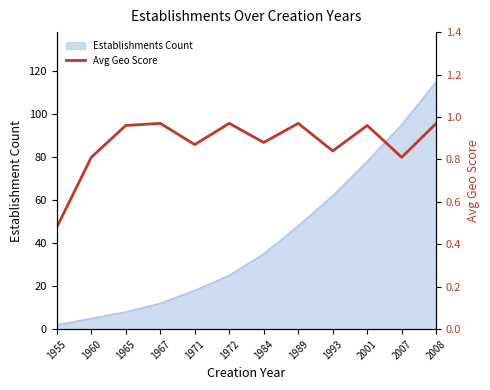

What is the approximate value at 1993?

0.8